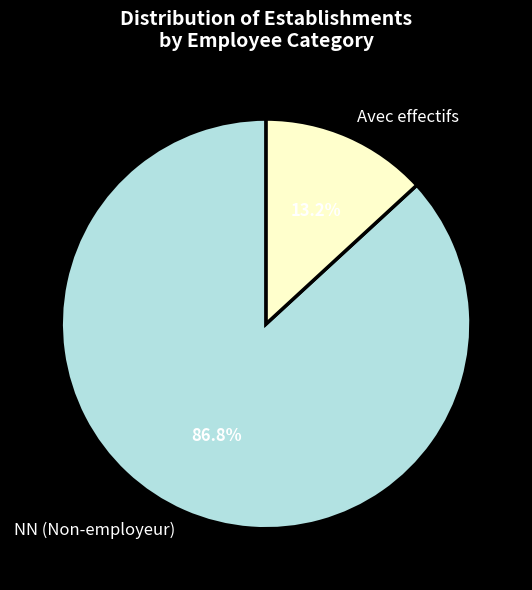

What is the majority slice?

NN (Non-employeur)